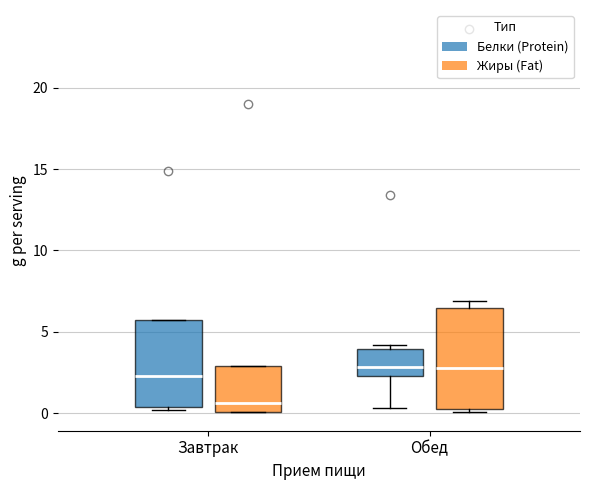

Where is the lower edge of the box for Завтрак (Жиры (Fat)) on the y-axis? The values are not printed on the chart, so give them approximately, as read against the axis.

0.0